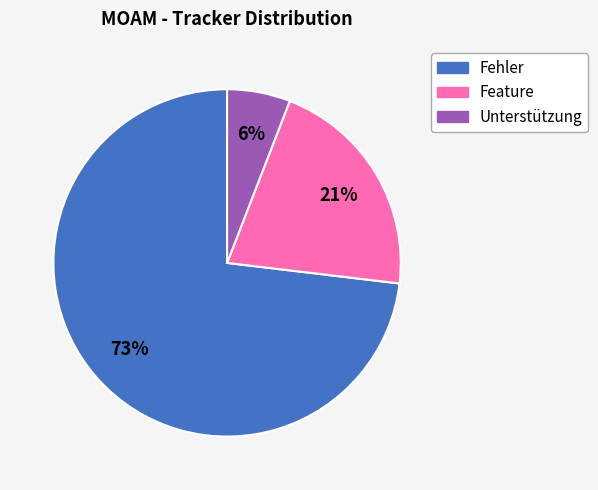

What is the largest slice in the pie chart?

Fehler